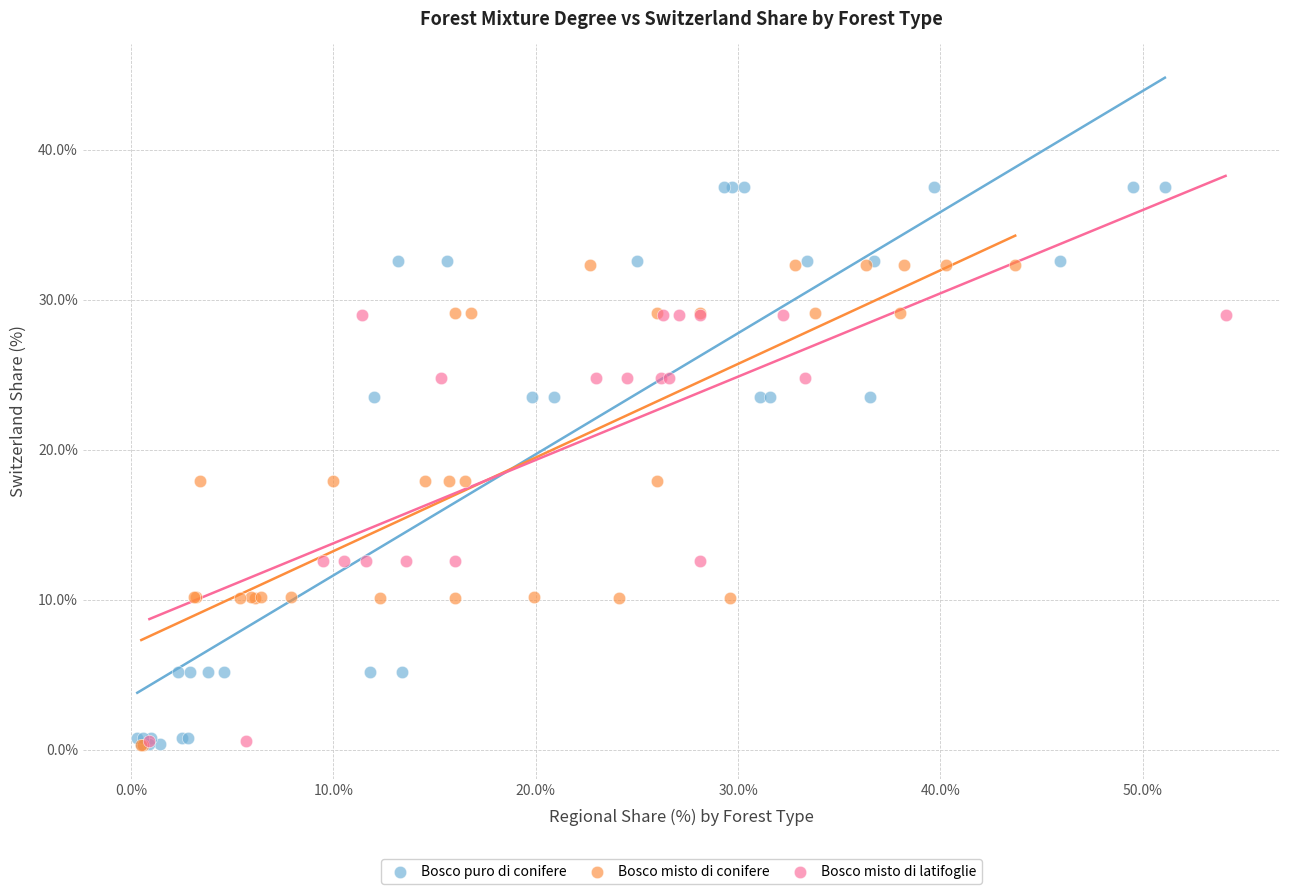

Which series has the largest Y range (max minus min)?

Bosco puro di conifere